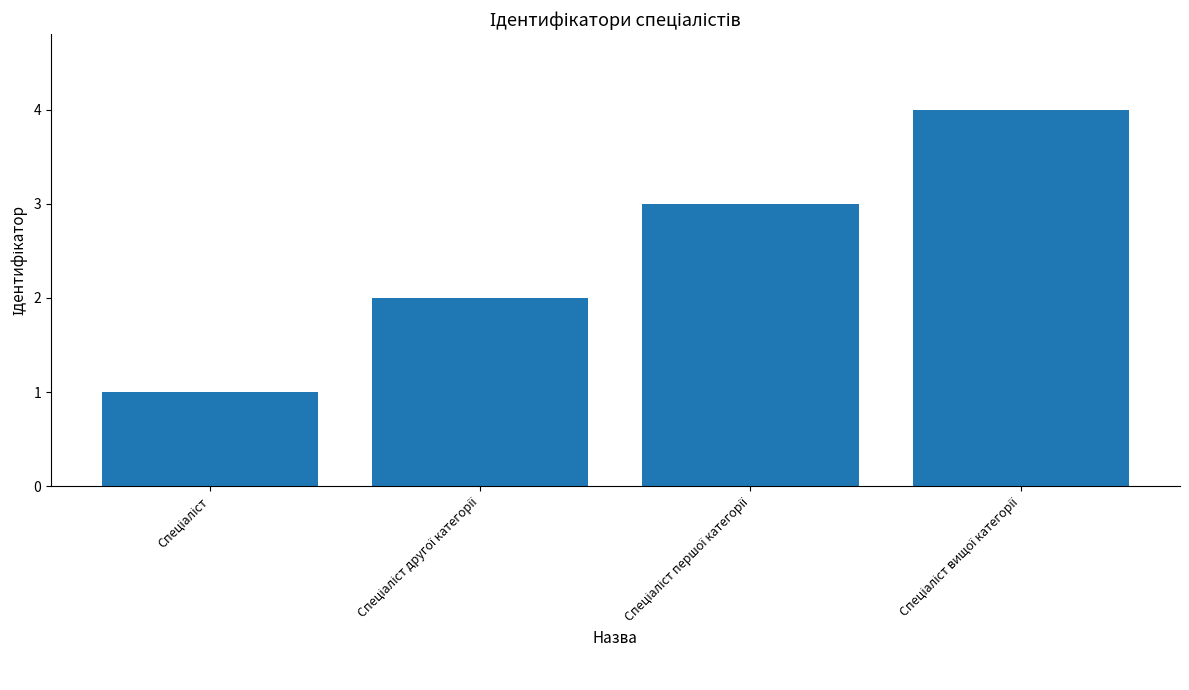

What is the maximum value shown in the chart?

4